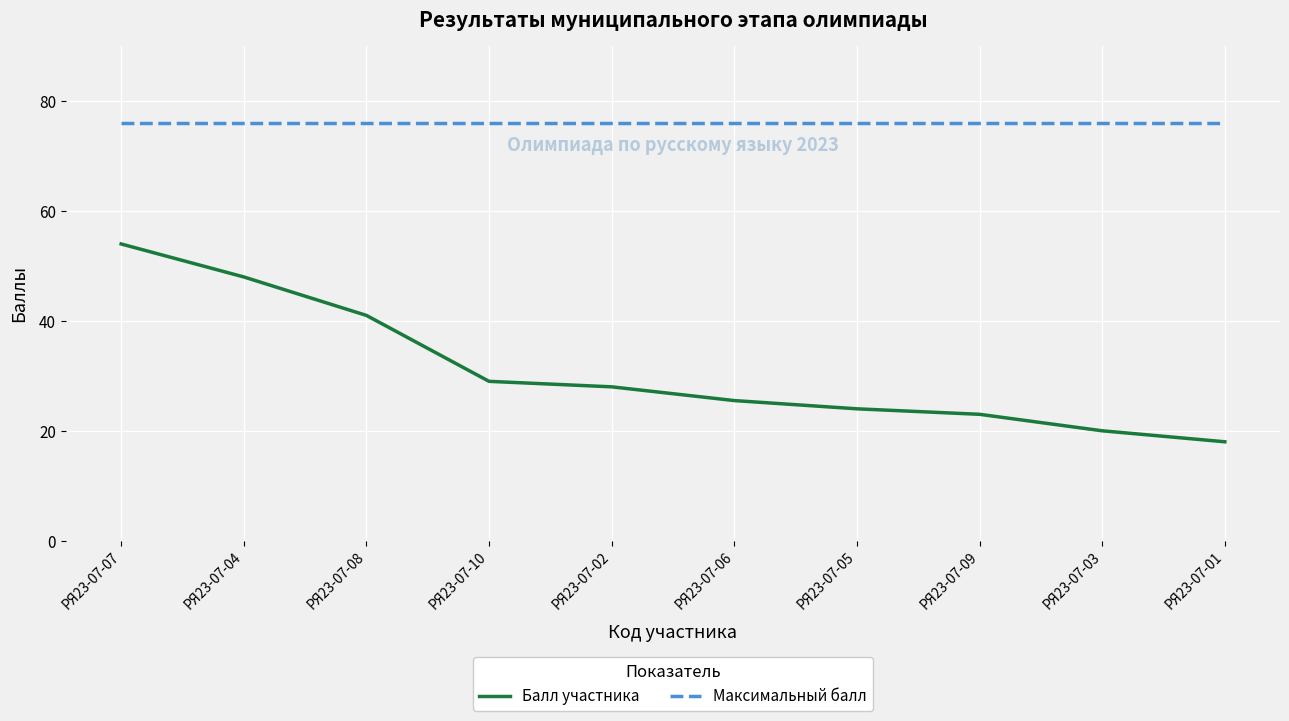

Which series has the widest spread of values?

Балл участника